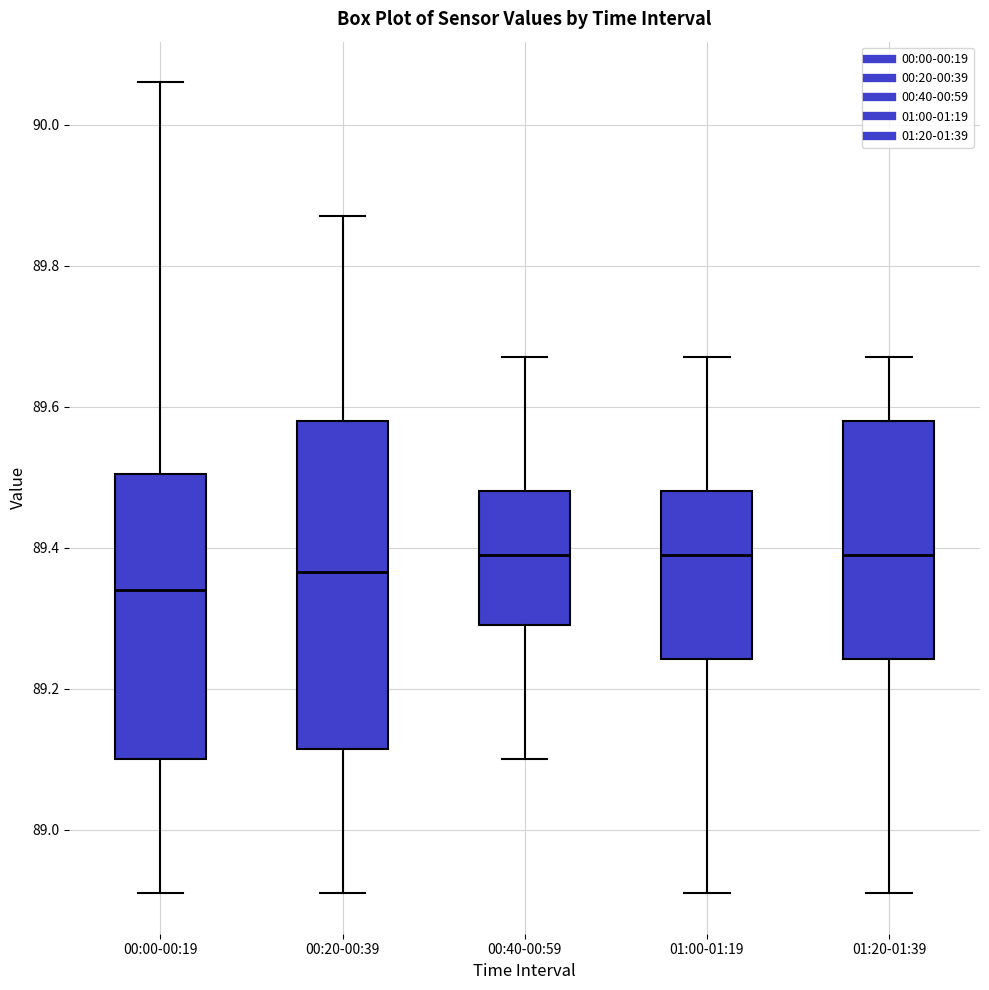

Comparing the boxes themselves (not the whiskers), which one is the tallest?

00:20-00:39